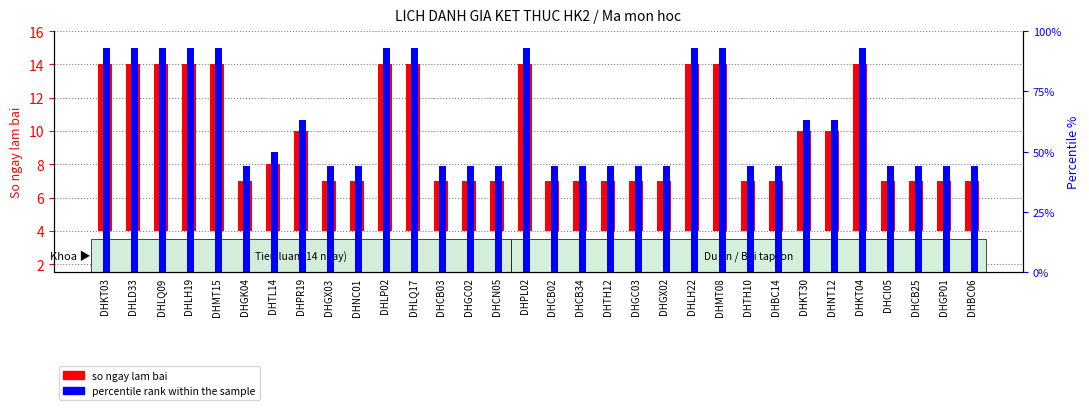

Count the number of data series in this chart.

2